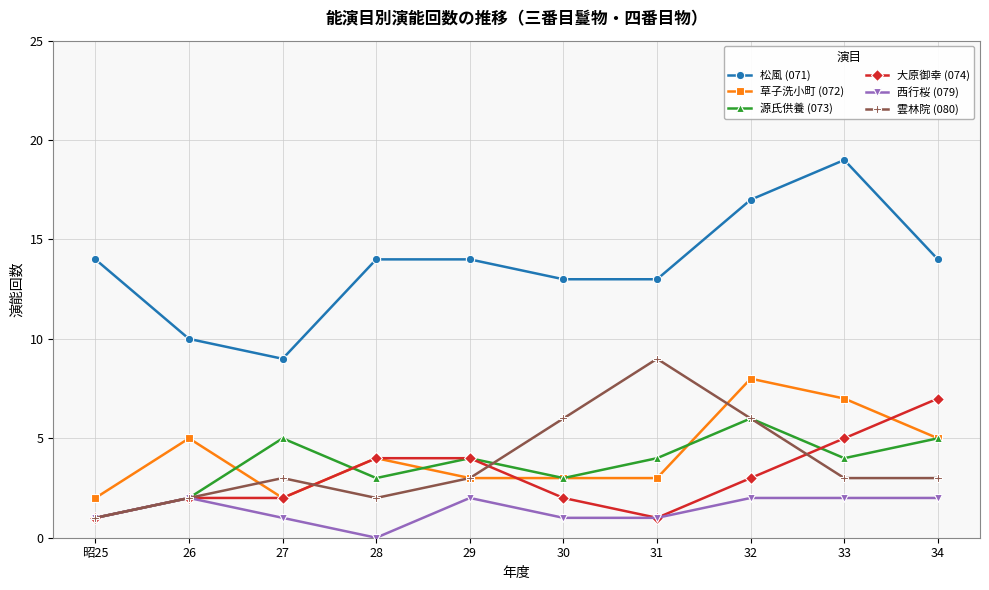

Where is the first local maximum for 源氏供養 (073)?

27